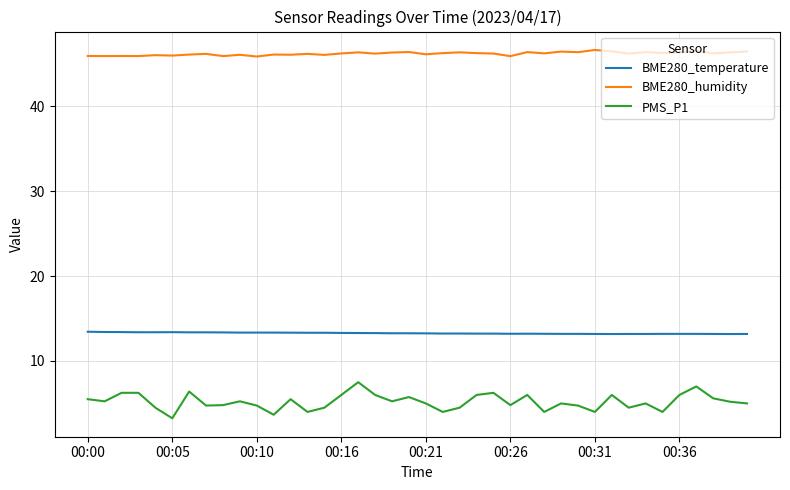

True or false: BME280_humidity and PMS_P1 intersect in this chart.

False